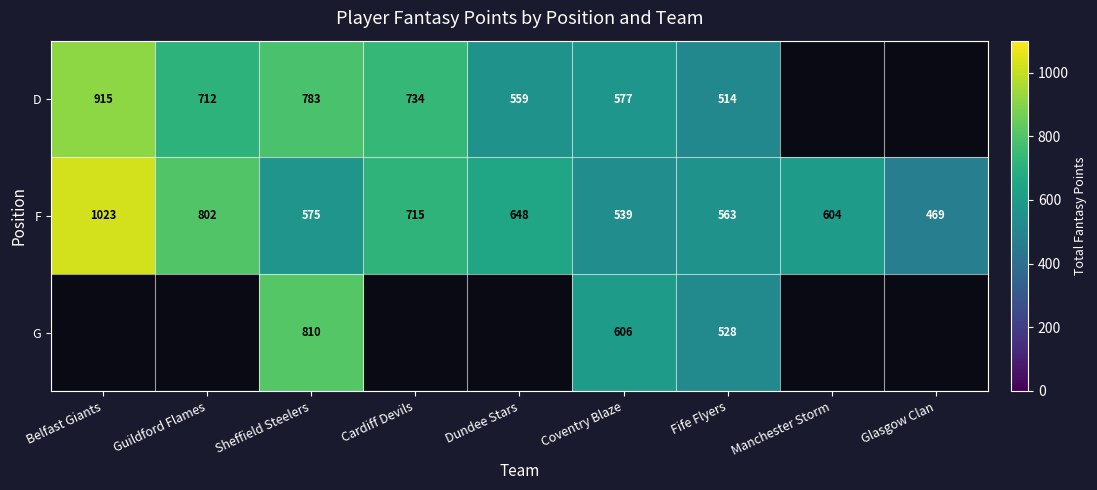

At which label is F closest to 746?

Cardiff Devils